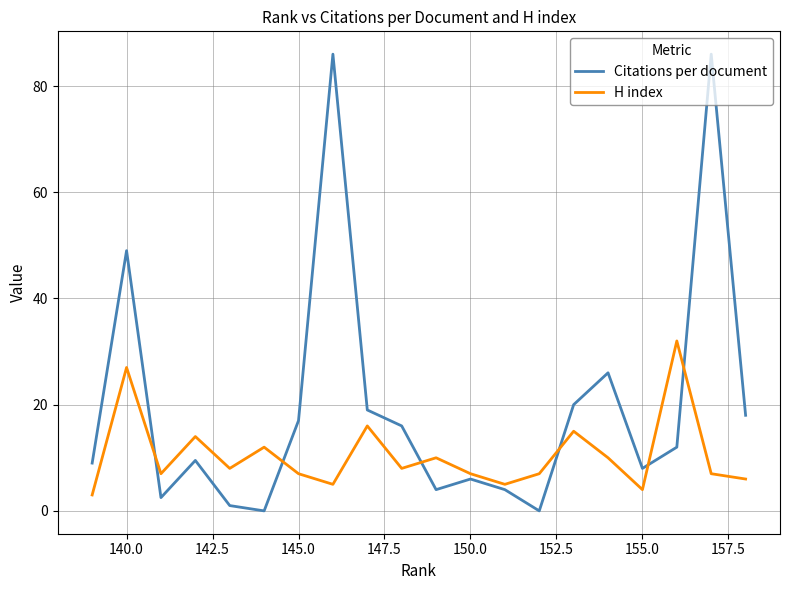

What is the sum of all H index values?

210.0